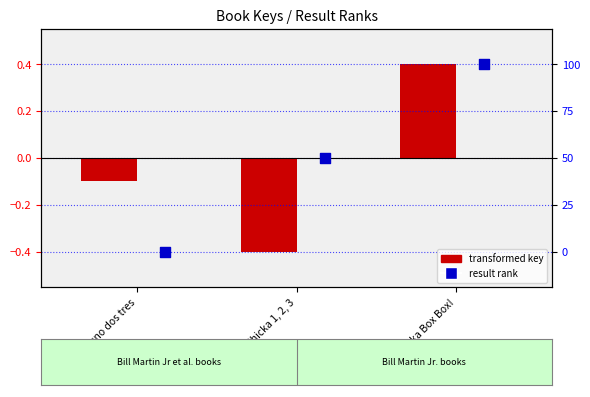

What are all the series names shown in the legend?

transformed key, result rank